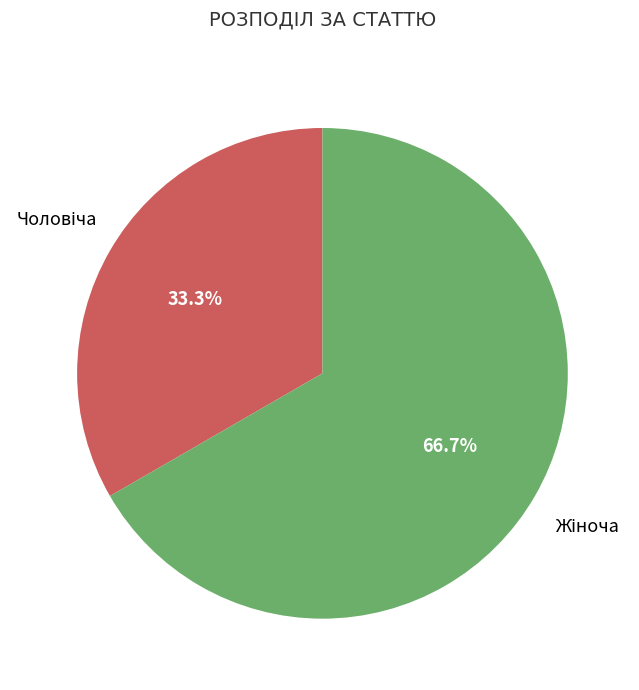

Is there a majority slice in this chart?

Yes